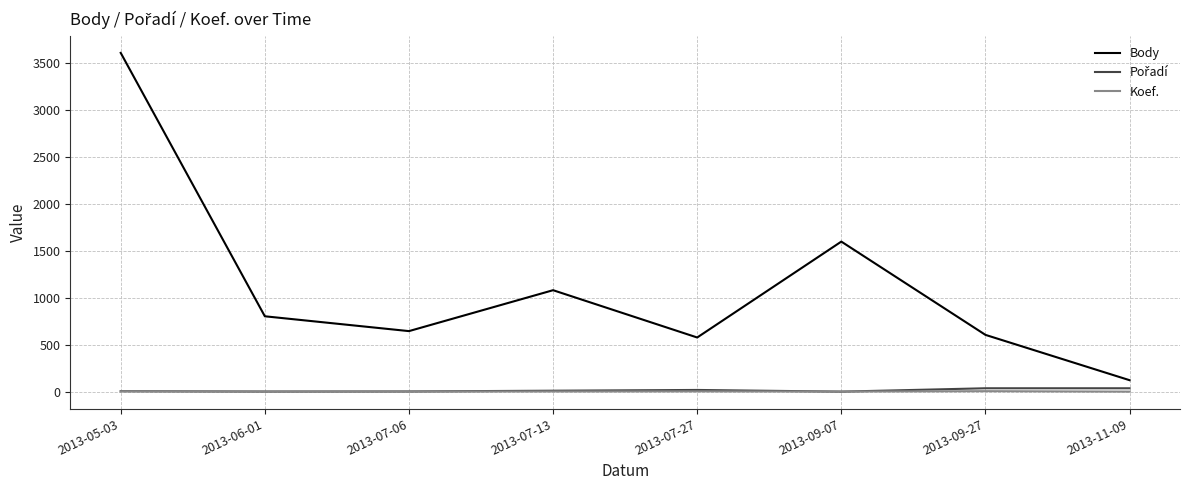

Which series has the widest spread of values?

Body